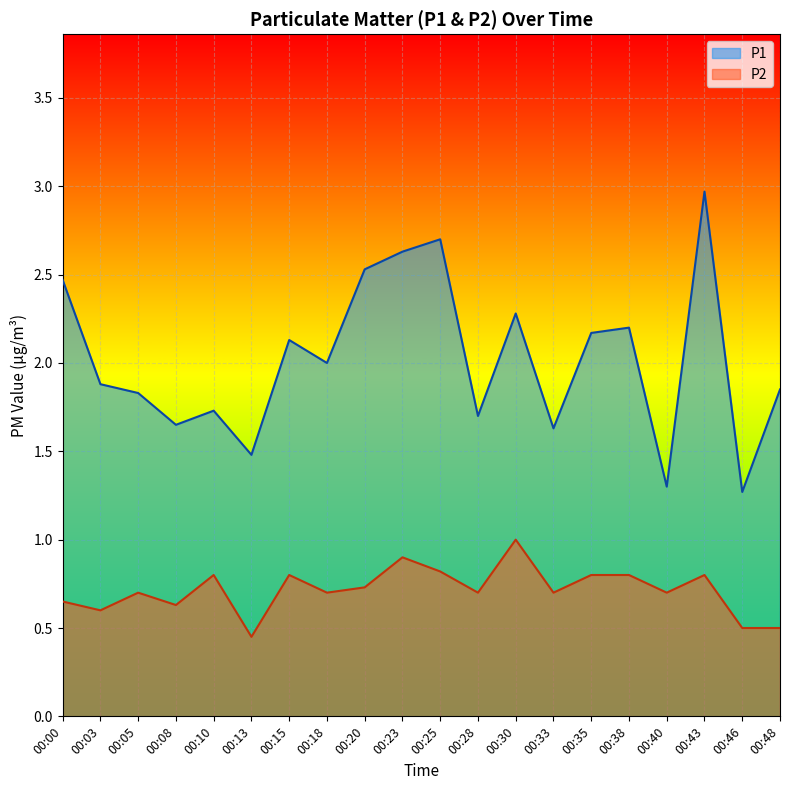

What is the total value across all series at 00:48?

2.4